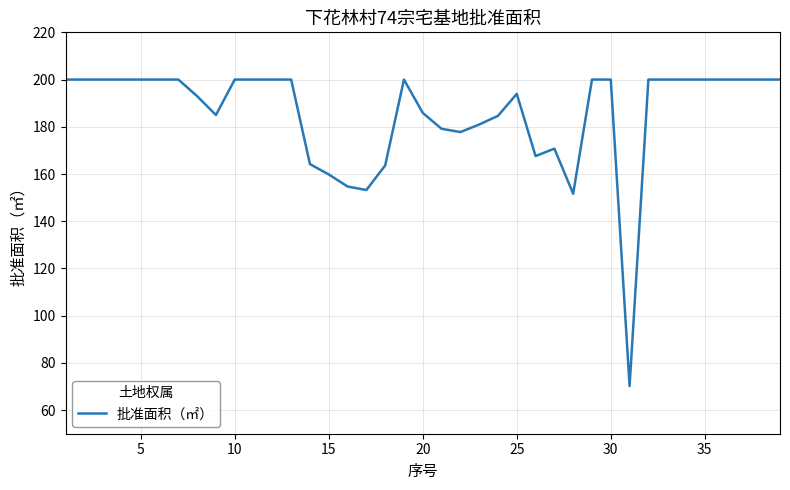

What is the average value?

185.5